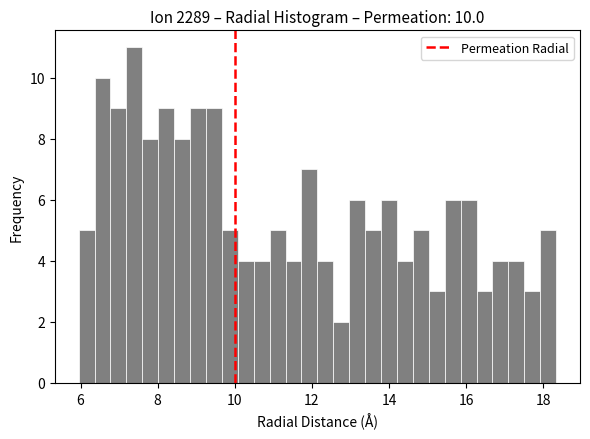

Around what value on the x-axis is the tallest bar? Give the approximate position of its centre, as read against the axis.

7.4